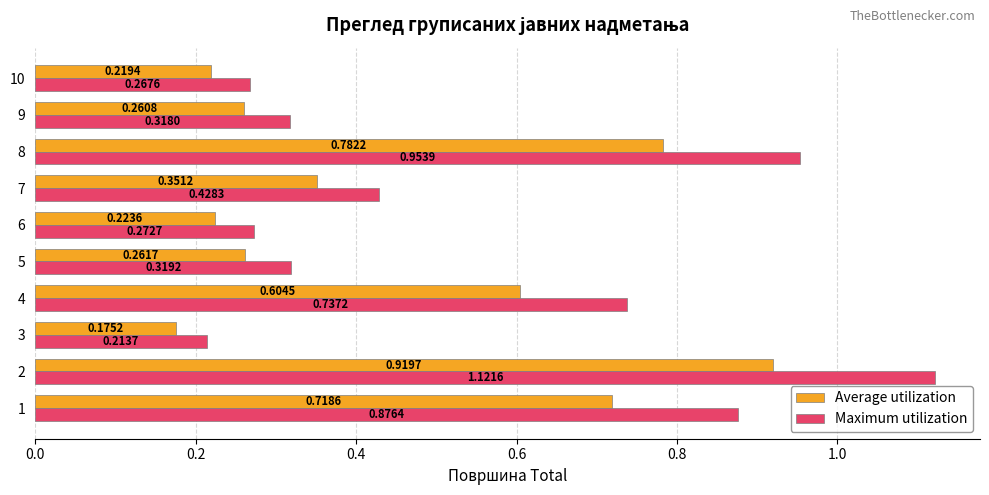

List the labels in order of Maximum utilization value, smallest first.

3, 10, 6, 9, 5, 7, 4, 1, 8, 2